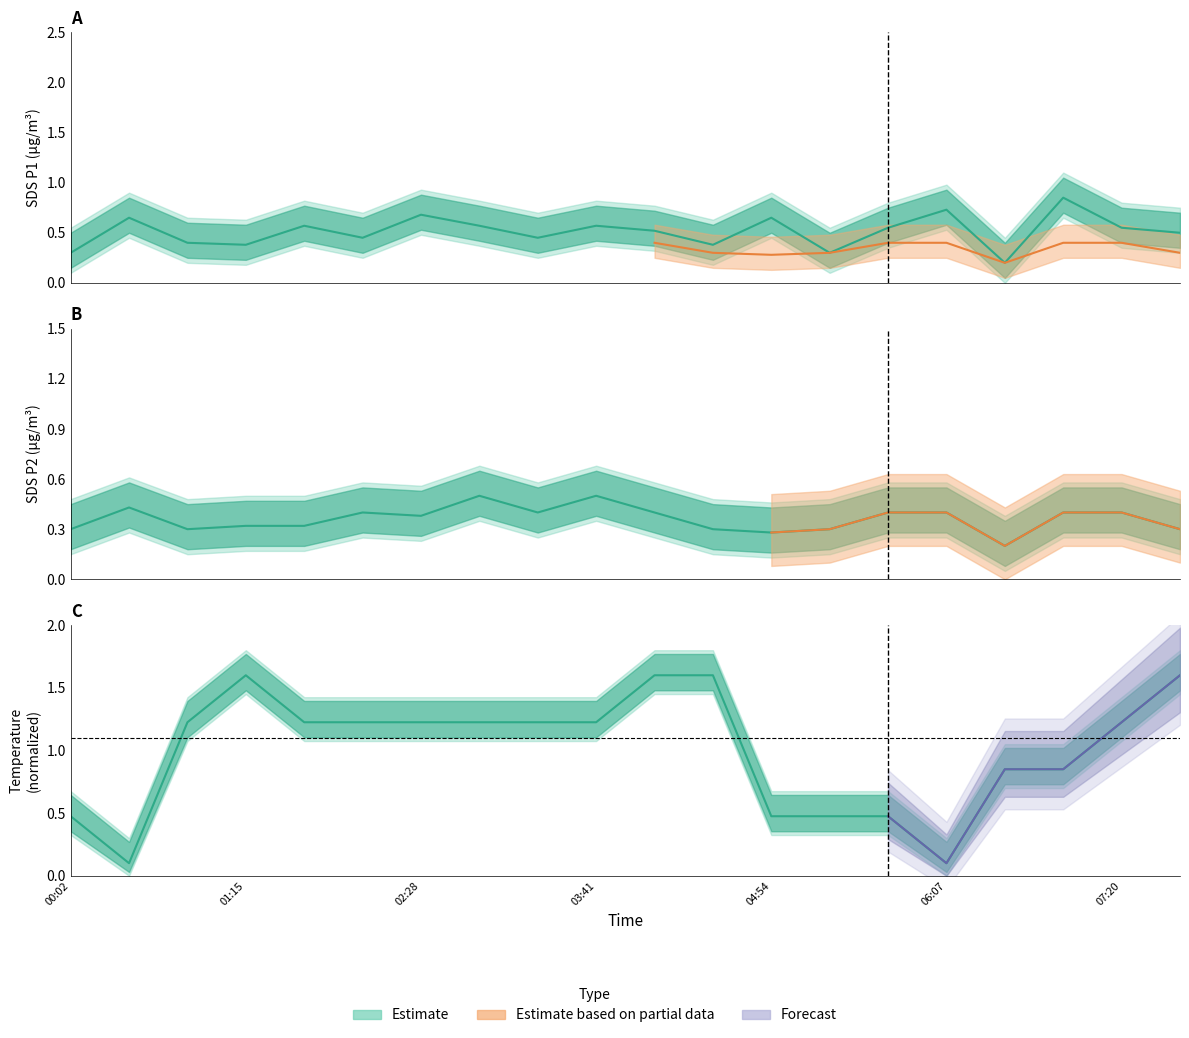

At which category does the chart reach its minimum across all series?

00:26